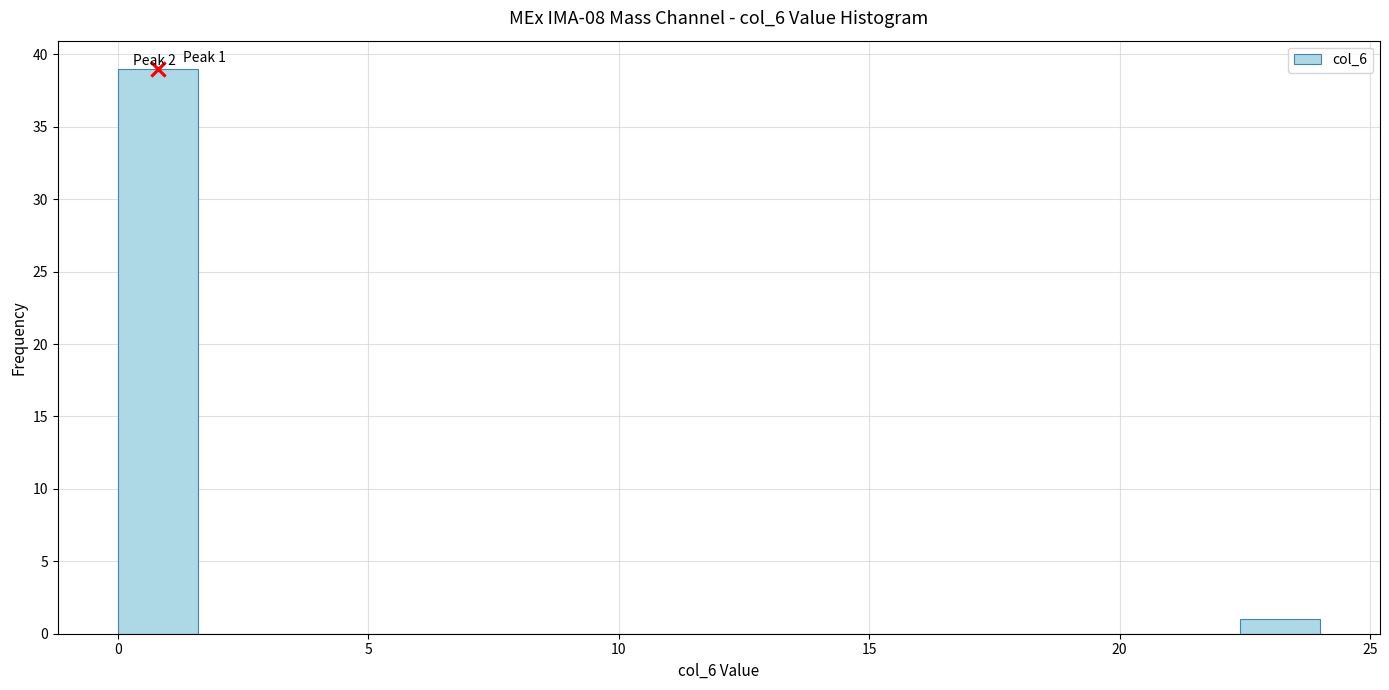

Read against the x-axis, roughly where is the centre of the tallest bar?

1.0